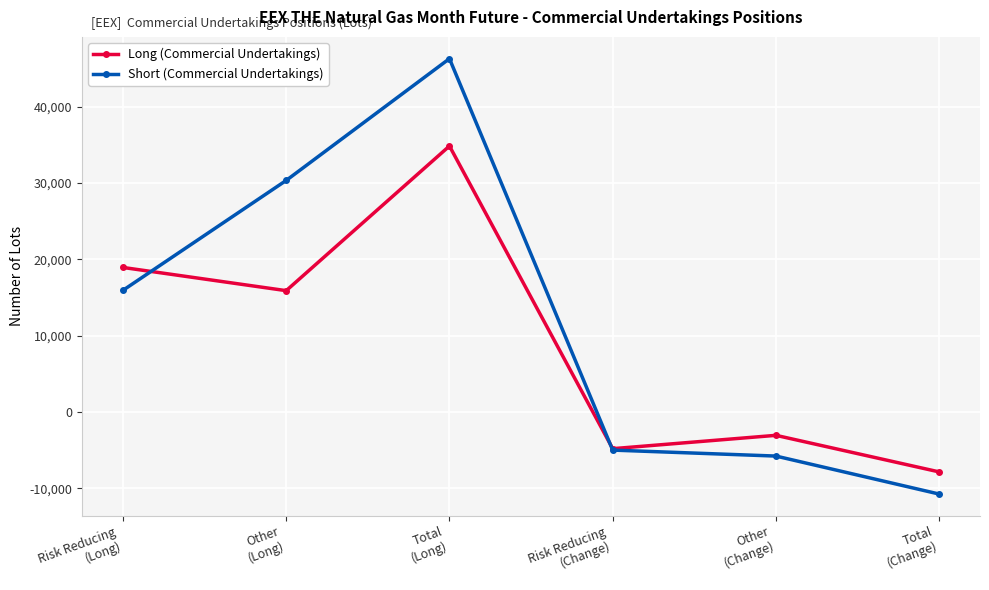

True or false: Short (Commercial Undertakings) has more than 2 points higher than both neighbors.

False